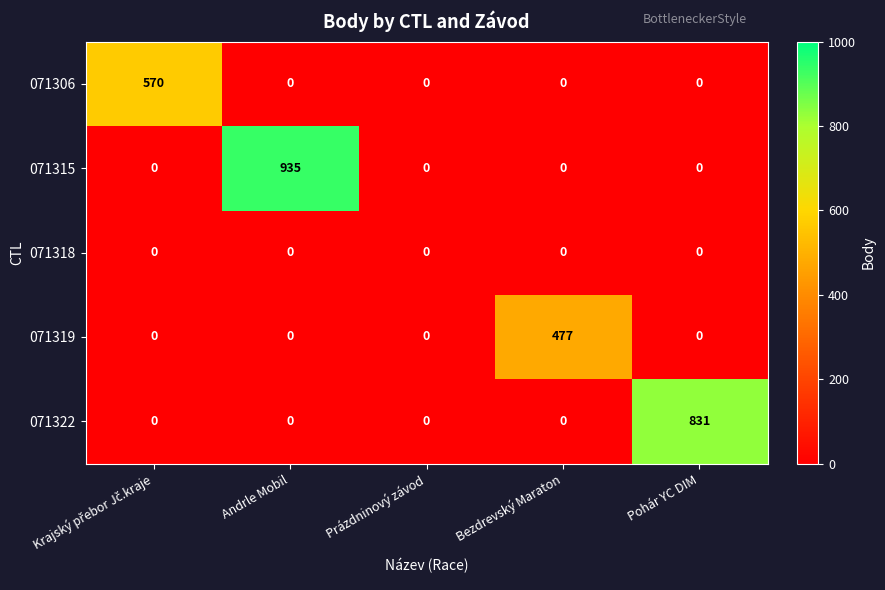

Which label corresponds to the largest value in the chart?

Andrle Mobil